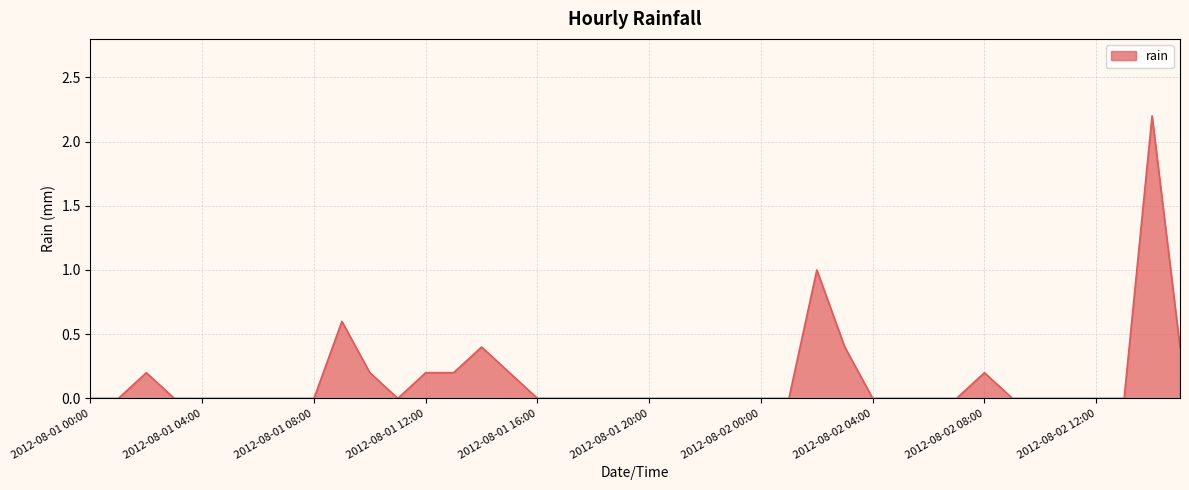

What is the sum of all values?

6.2